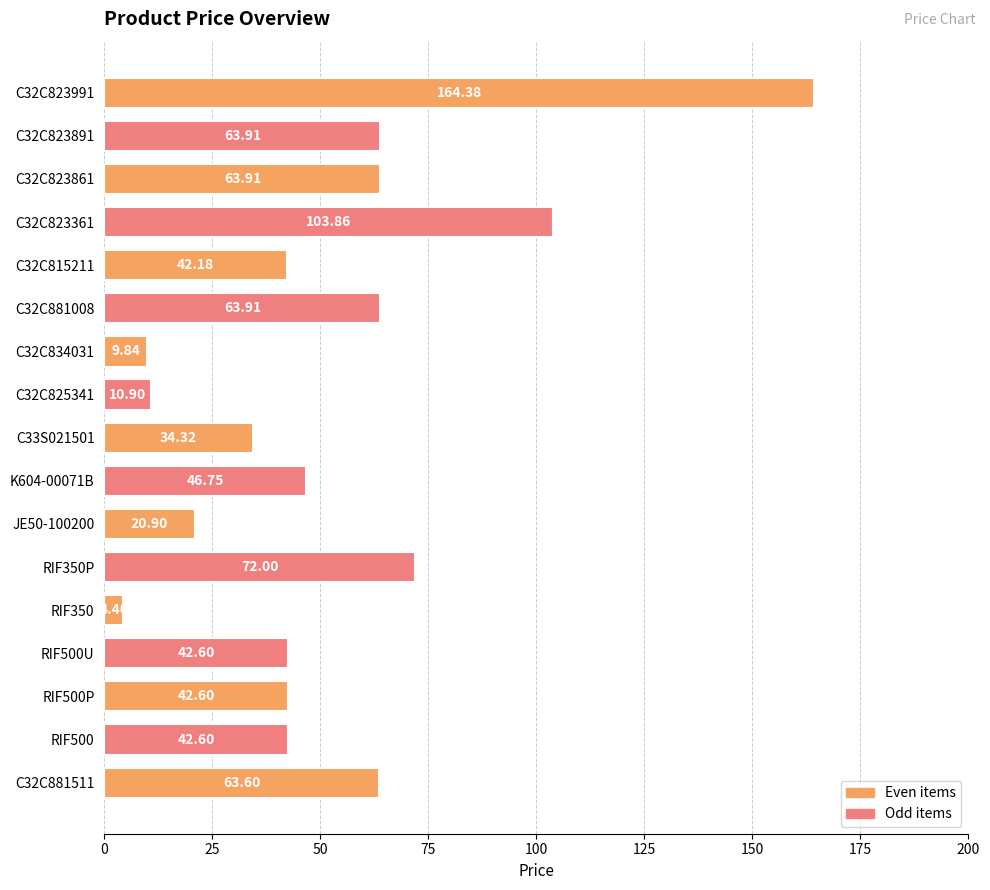

Between RIF350 and C32C881511, which is larger?

C32C881511